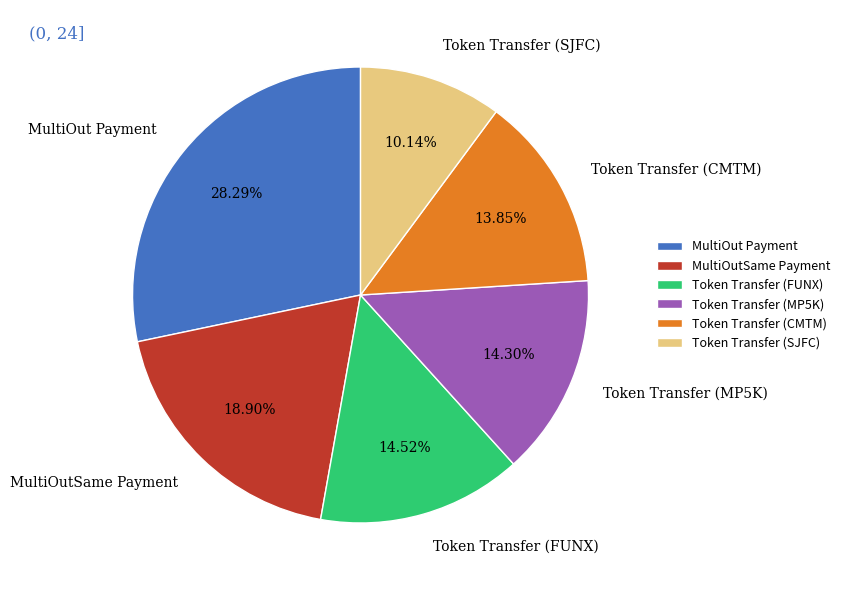

To the nearest percent, what portion does MultiOutSame Payment represent?

19%